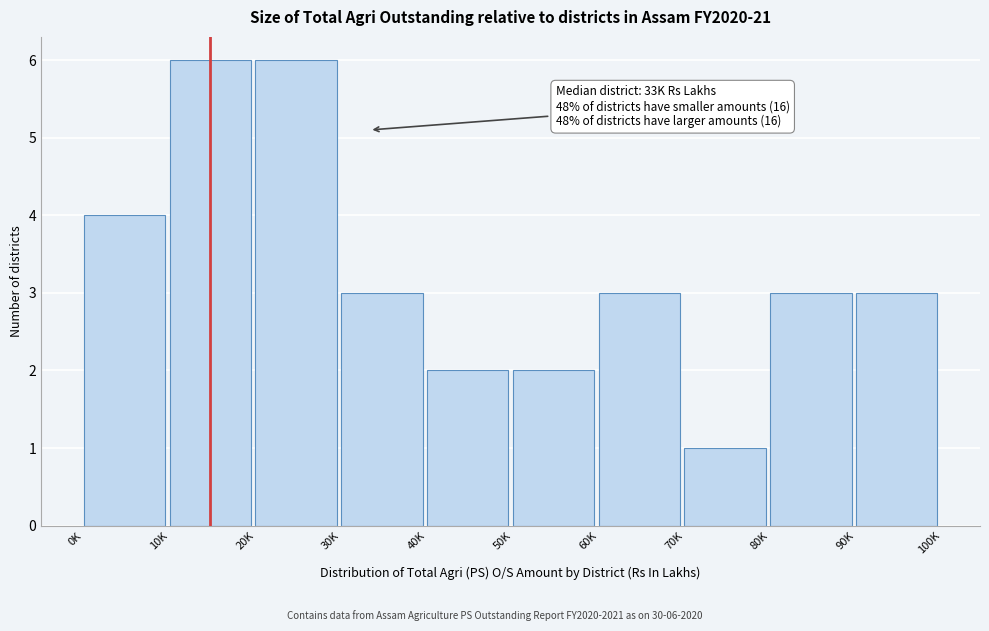

Reading left to right, transcribe all the data shown in this chart.

4	6	6	3	2	2	3	1	3	3